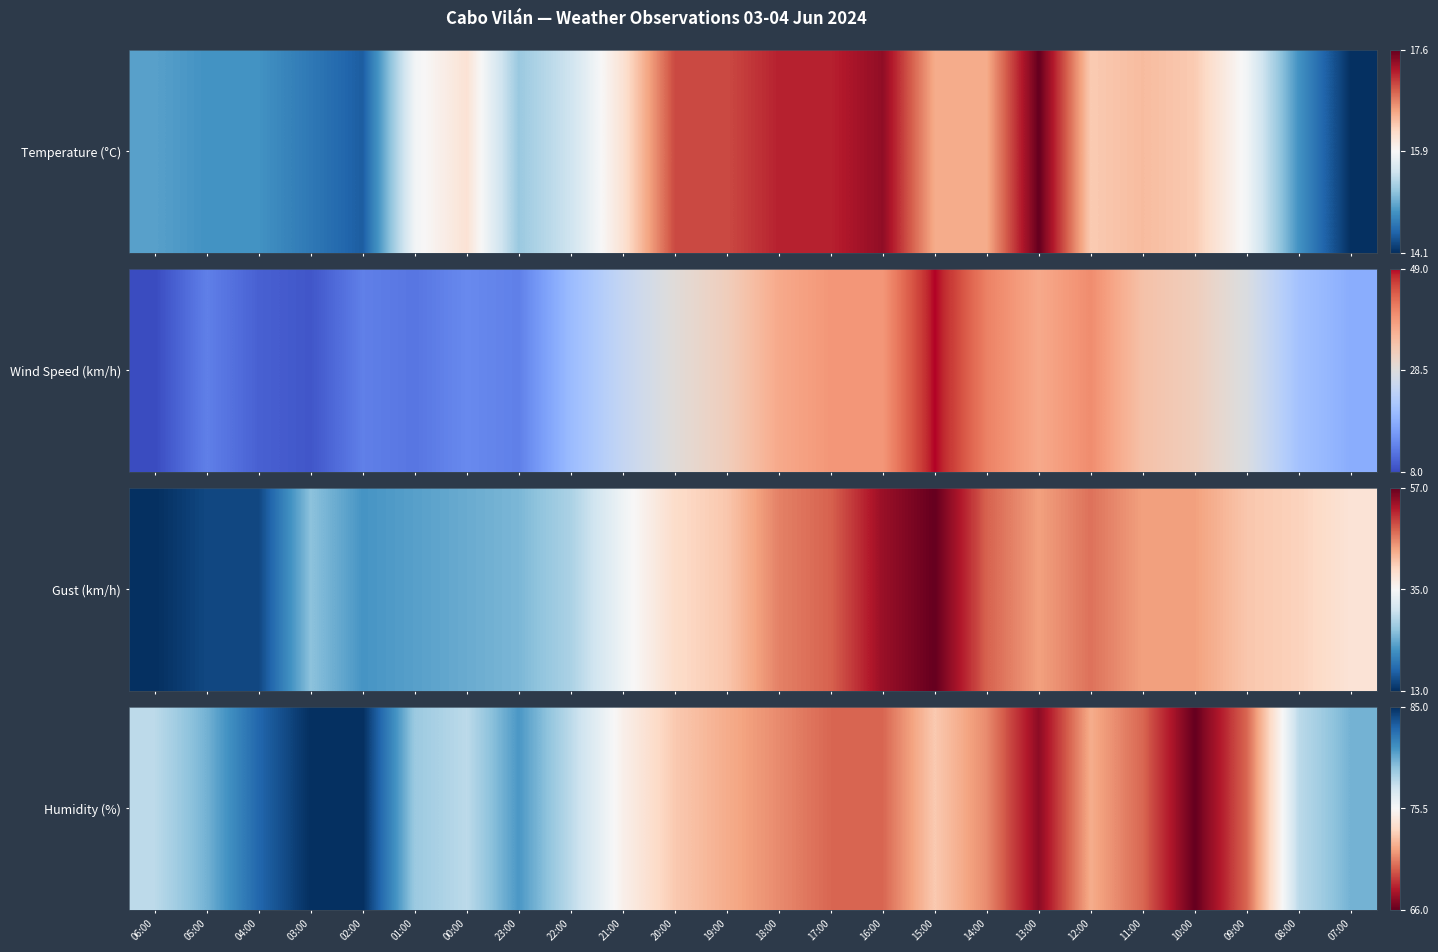

Reading left to right, extract all data points from this chart.

06:00=78	05:00=80	04:00=83	03:00=85	02:00=85	01:00=79	00:00=78	23:00=81	22:00=78	21:00=75	20:00=73	19:00=72	18:00=71	17:00=70	16:00=70	15:00=73	14:00=71	13:00=67	12:00=72	11:00=70	10:00=66	09:00=70	08:00=78	07:00=80